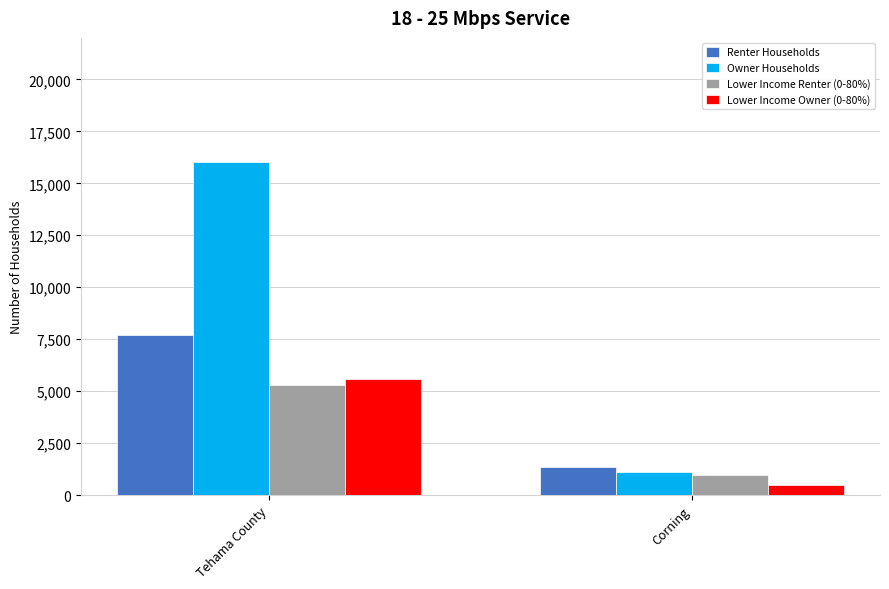

Count the number of data series in this chart.

4